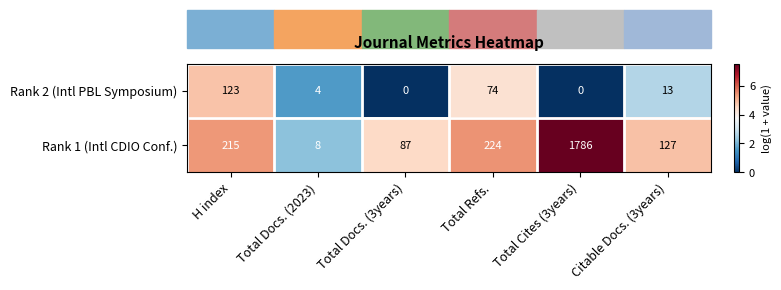

What is the greatest value displayed?

1786